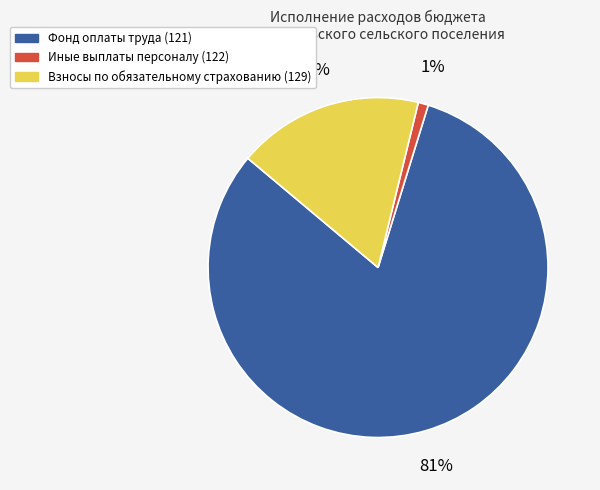

Which slice is the smallest?

Иные выплаты персоналу (122)